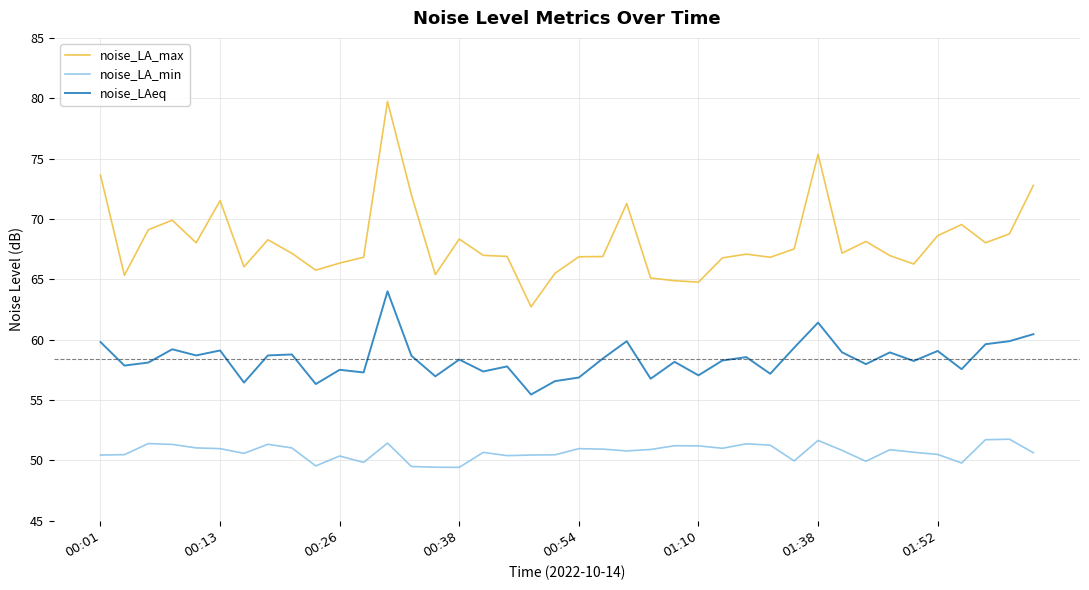

What is the highest value of the noise_LAeq series?

64.0